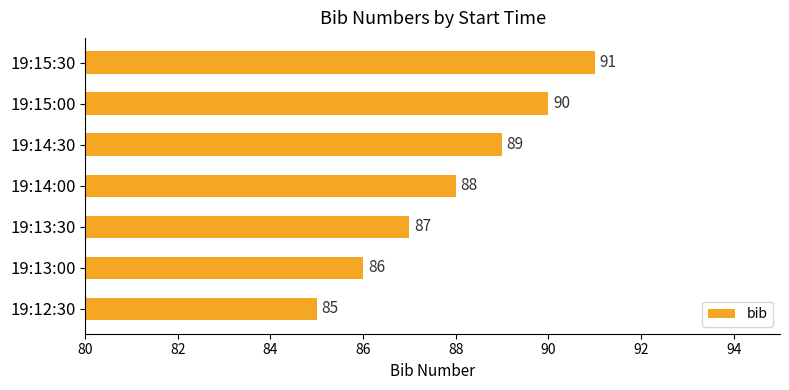

Reading bottom to top, what are all the values shown in this chart?

85	86	87	88	89	90	91